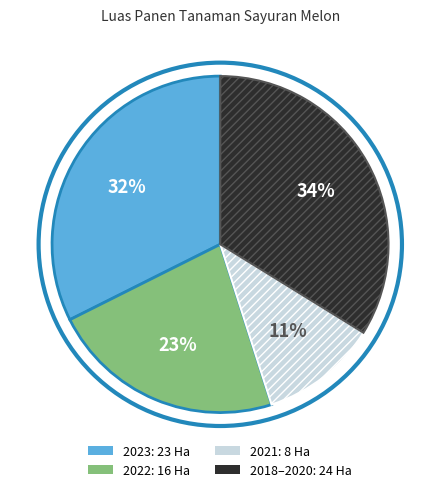

Is there a majority slice in this chart?

No